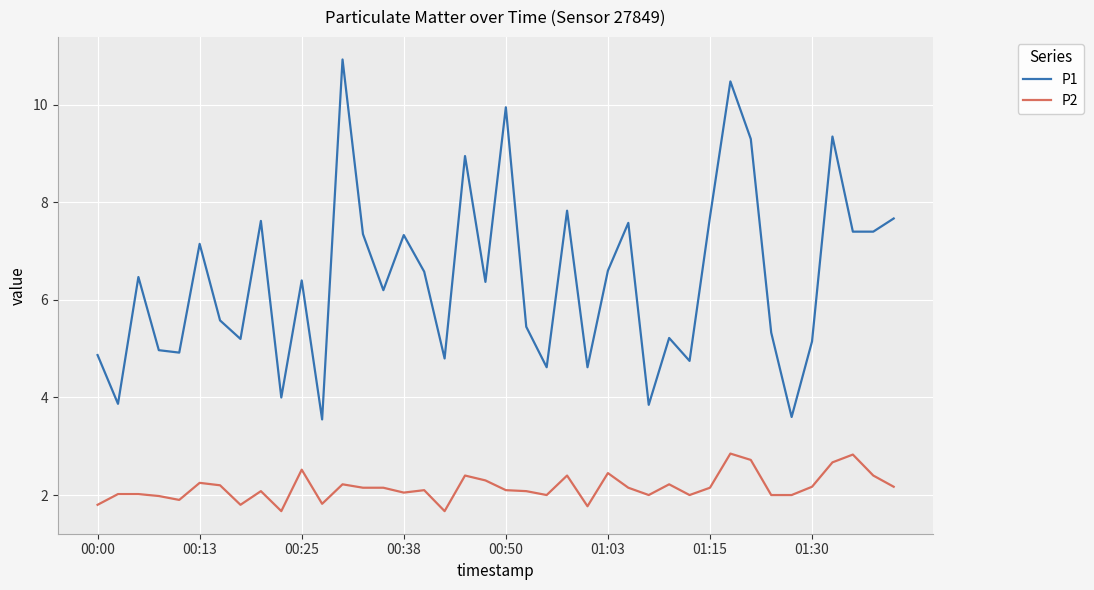

True or false: P1 and P2 intersect in this chart.

False